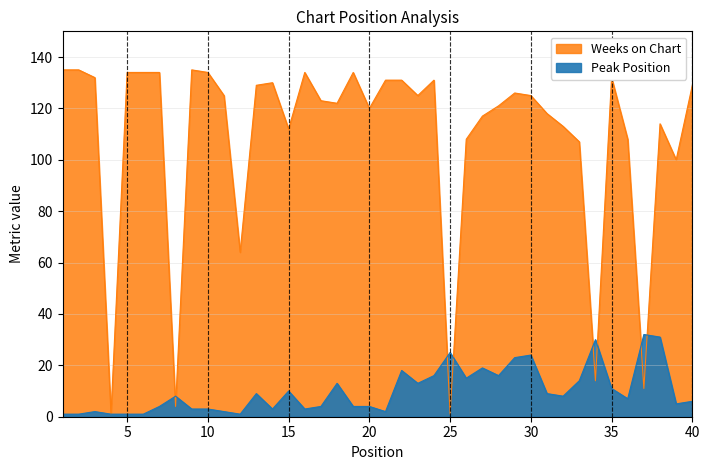

At which label does Peak Position reach its minimum?

1